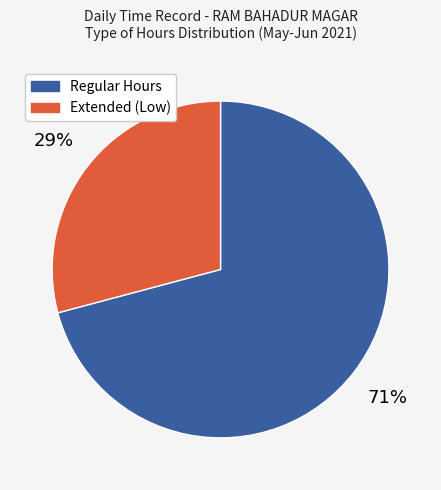

To the nearest percent, what is the difference between the largest and smallest slice percentages?

42%